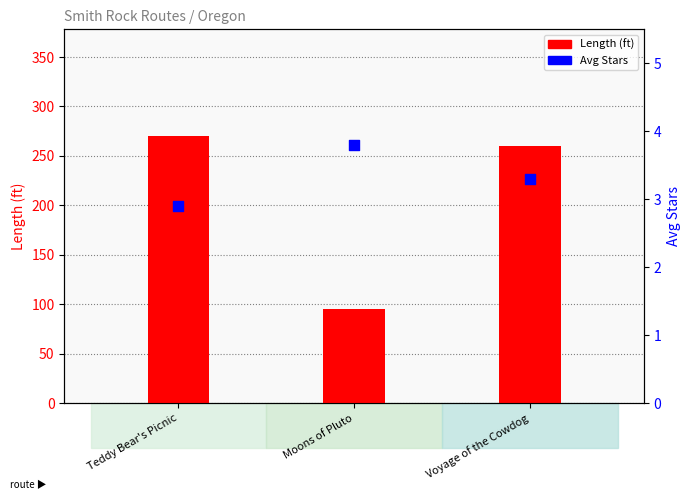

At how many categories does at least one series exceed 77?

3